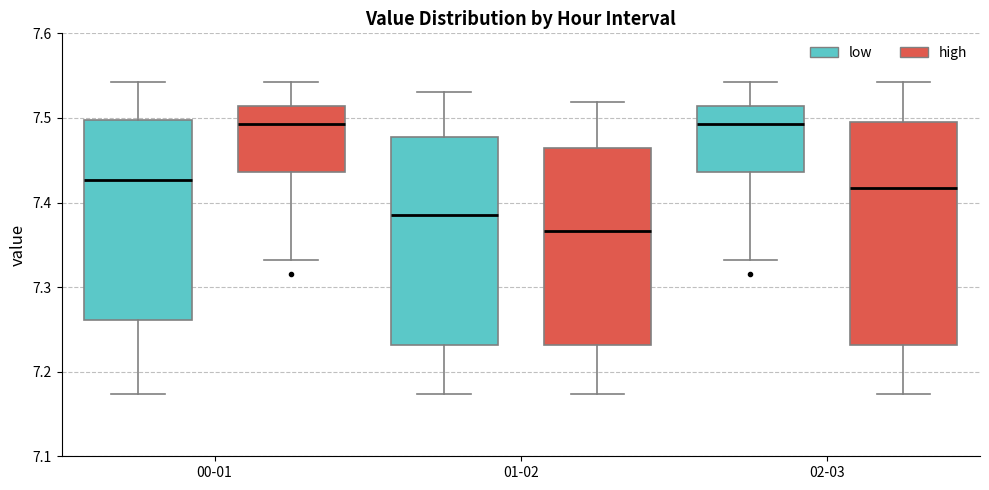

Where does the upper whisker of the box for 02-03 (high) end on the y-axis? The values are not printed on the chart, so give them approximately, as read against the axis.

7.54